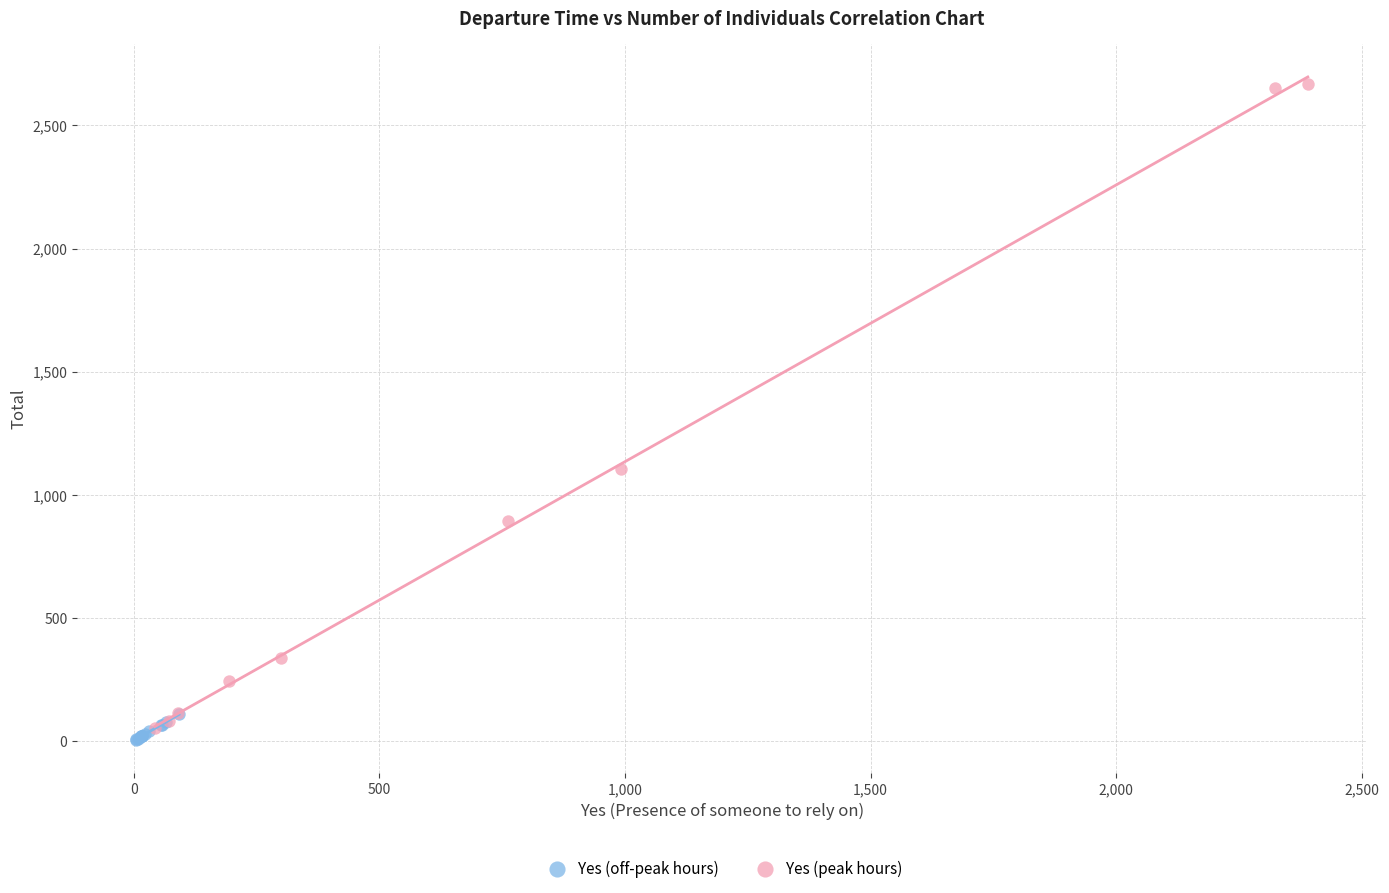

Which series has the widest spread of Y values?

Yes (peak hours)